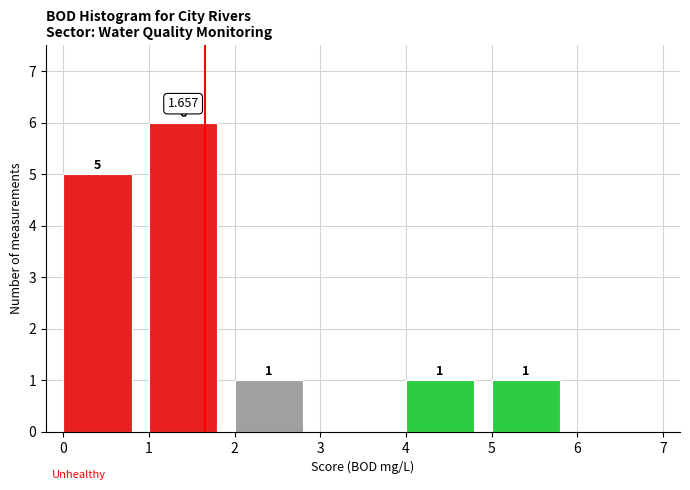

Over which range of the x-axis is the bar tallest?

1 to 2